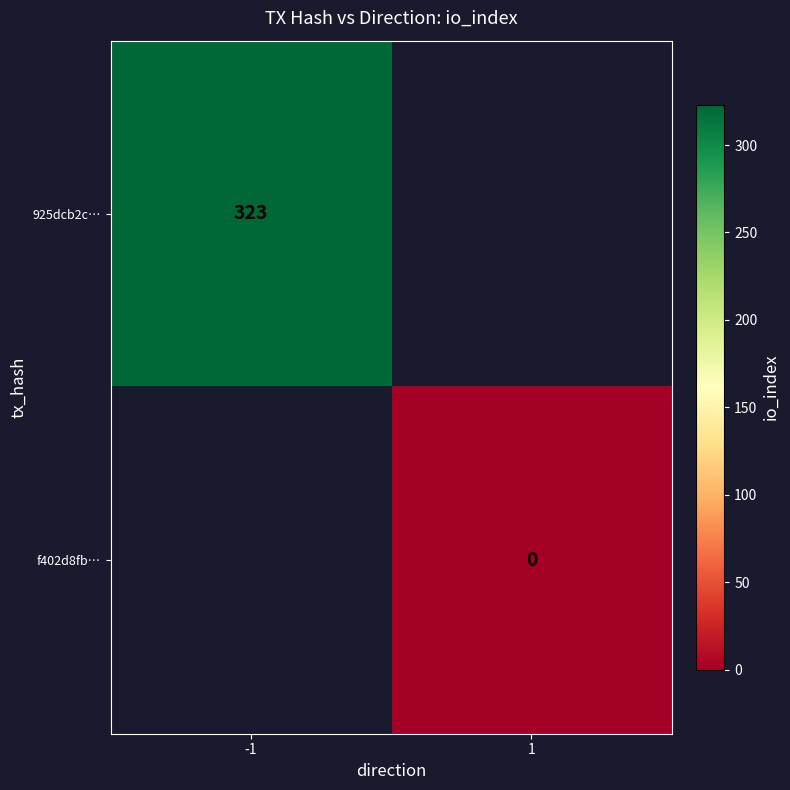

The value of 925dcb2c… at -1 is 564.5. True or false?

False